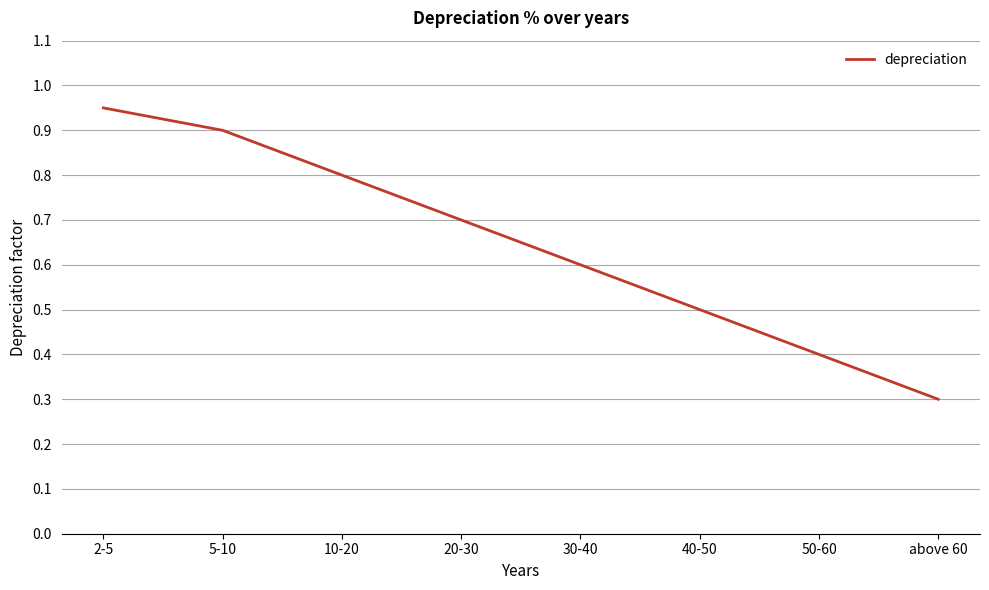

What is the smallest value displayed?

0.3